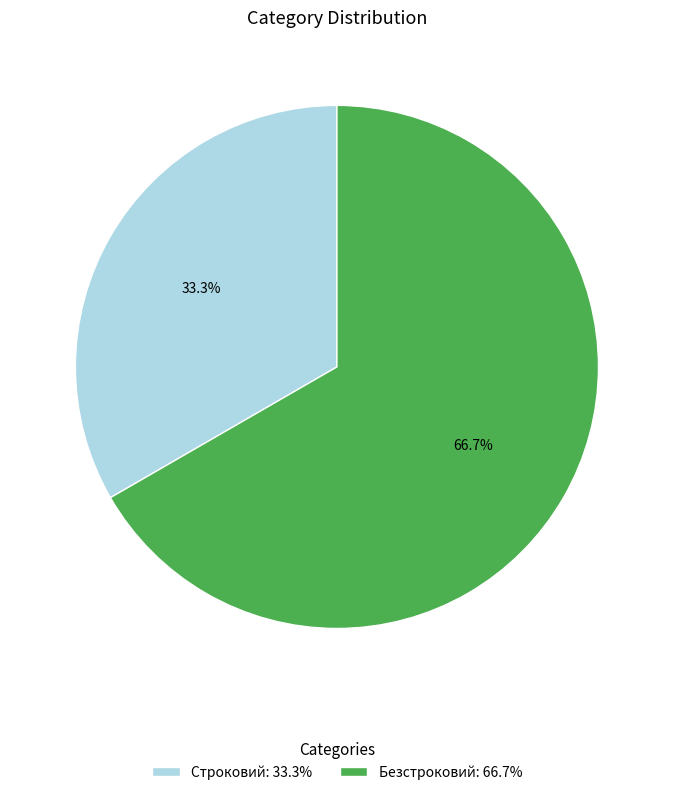

Approximately how many times larger is the value at Безстроковий: 66.7% compared to Строковий: 33.3%?

2.0